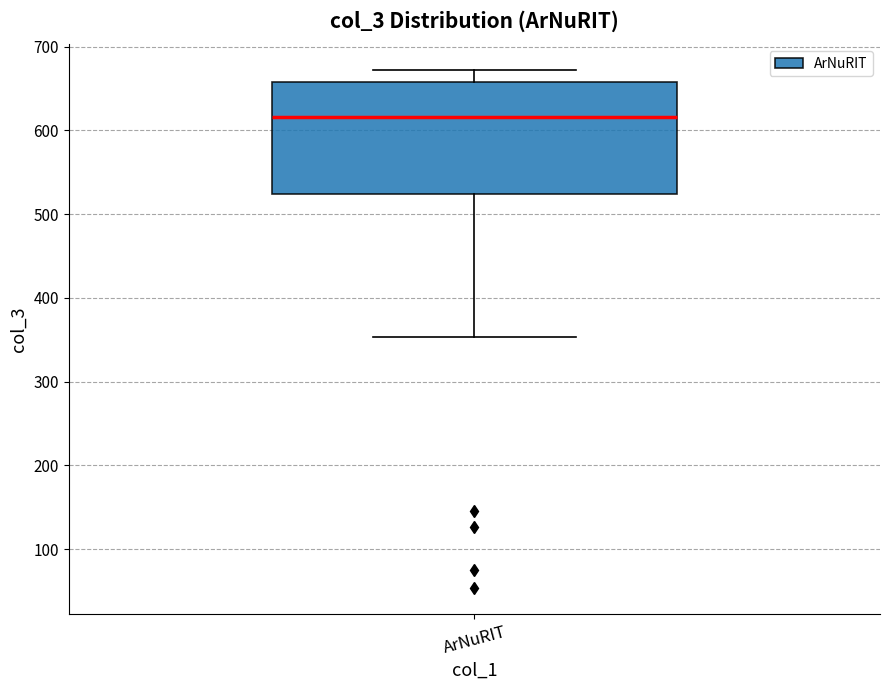

Transcribe this box plot: give where the median line is, the range the box spans, and where the two whiskers end, as read against the y-axis. The values are not printed on the chart, so give them approximately, as read against the axis.

median 620, box 520 to 660, whiskers 350 to 670